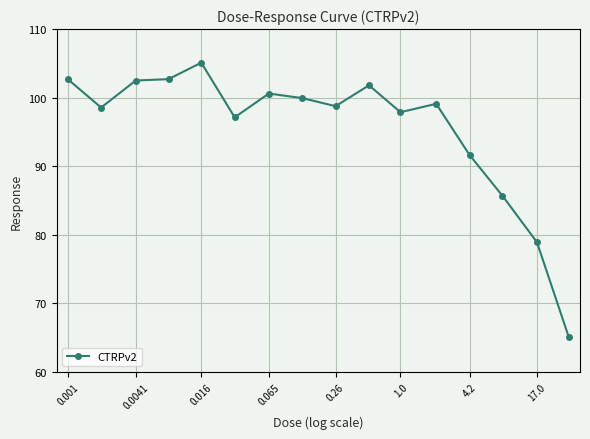

What is the value of the 15th point from the left?

78.9